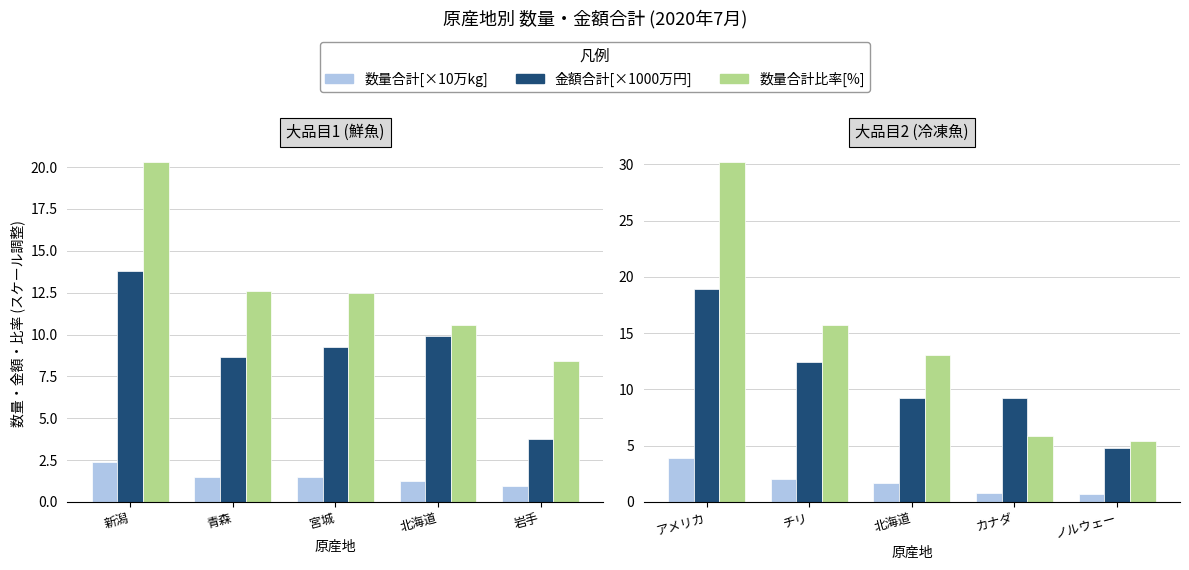

Is it true that 数量合計比率[%] equals 20.0 at 北海道?

False